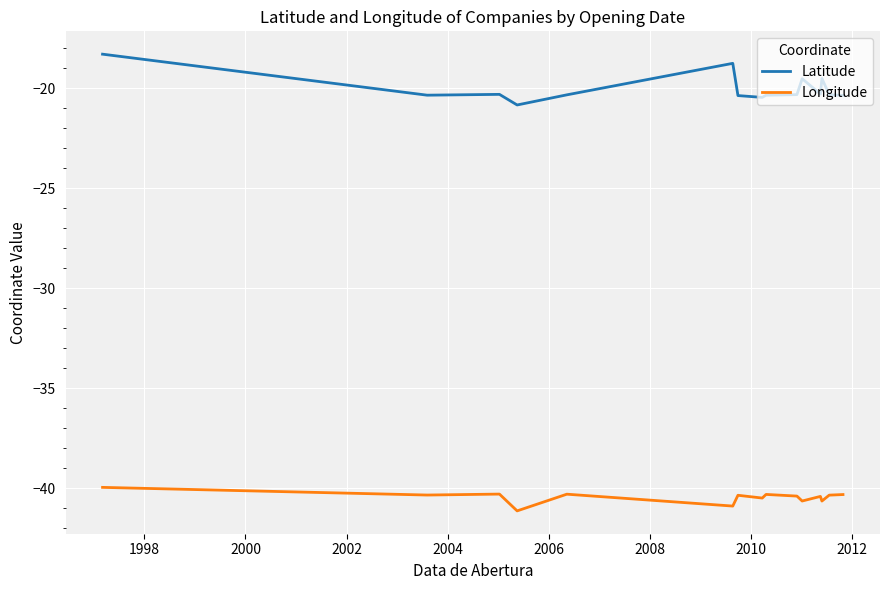

True or false: Latitude and Longitude intersect in this chart.

False